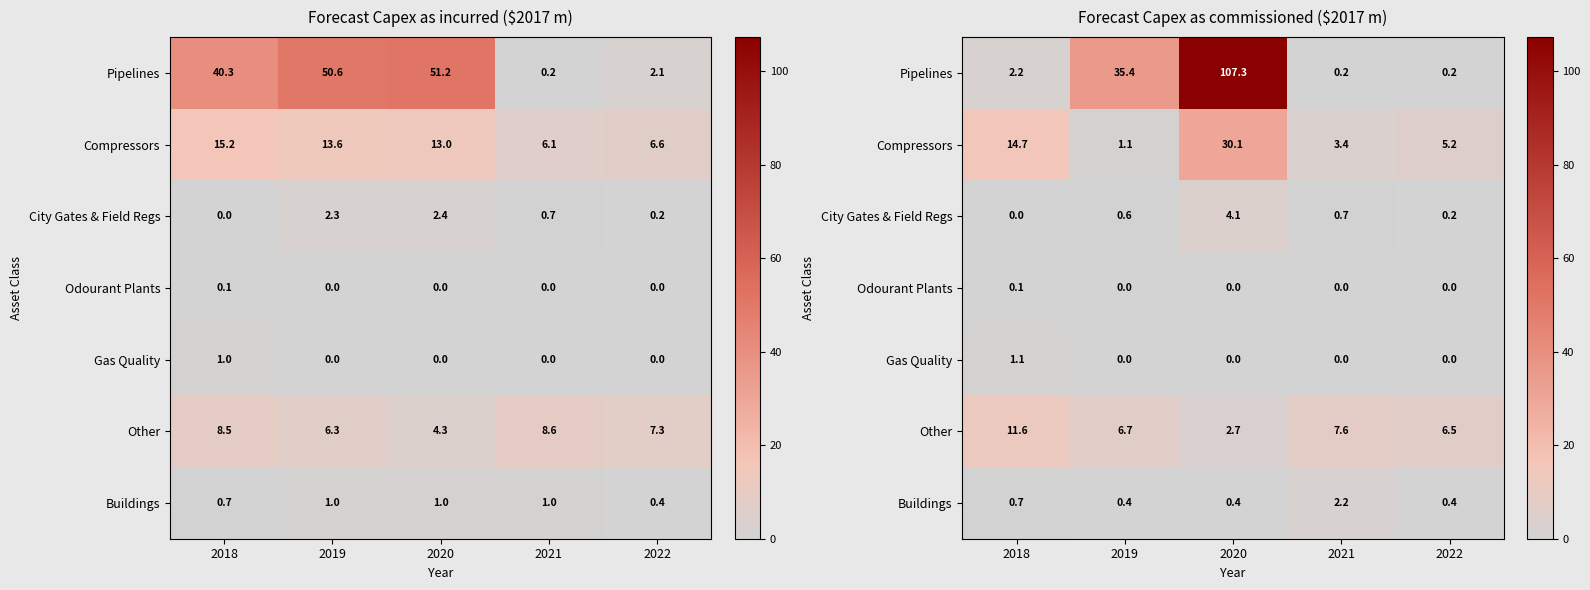

The Odourant Plants series shows -0.0 at 2019. True or false?

False